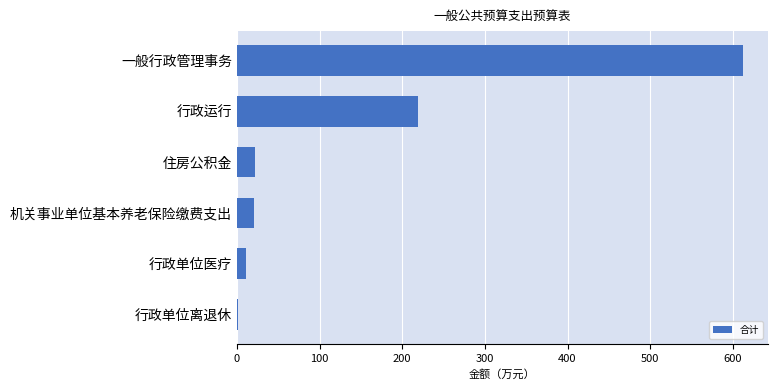

What is the maximum value shown in the chart?

611.9